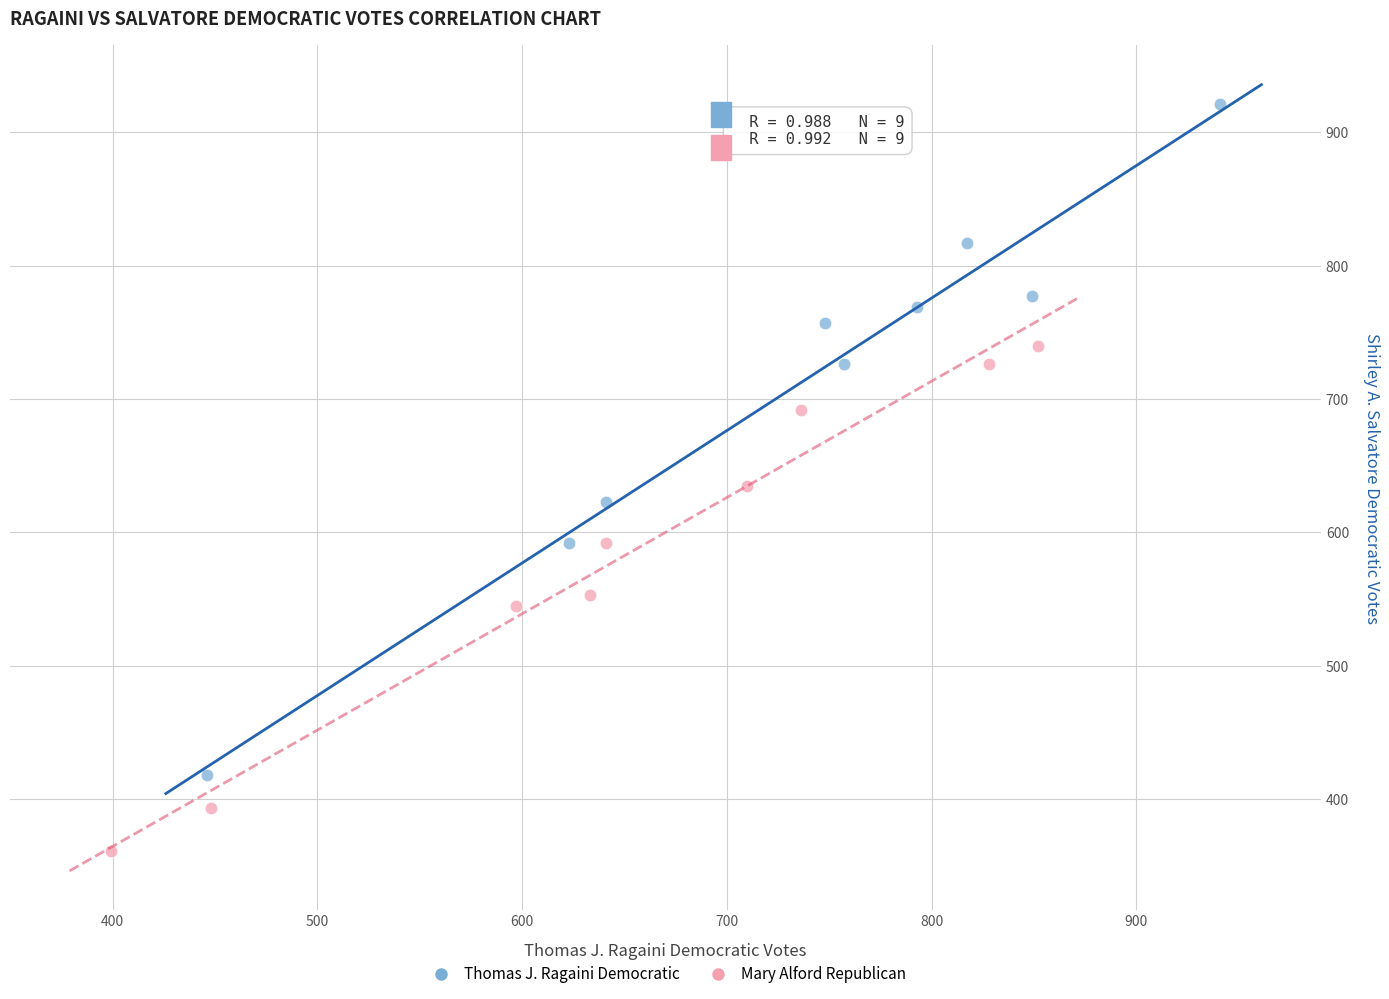

Which series has the largest Y range (max minus min)?

Thomas J. Ragaini Democratic